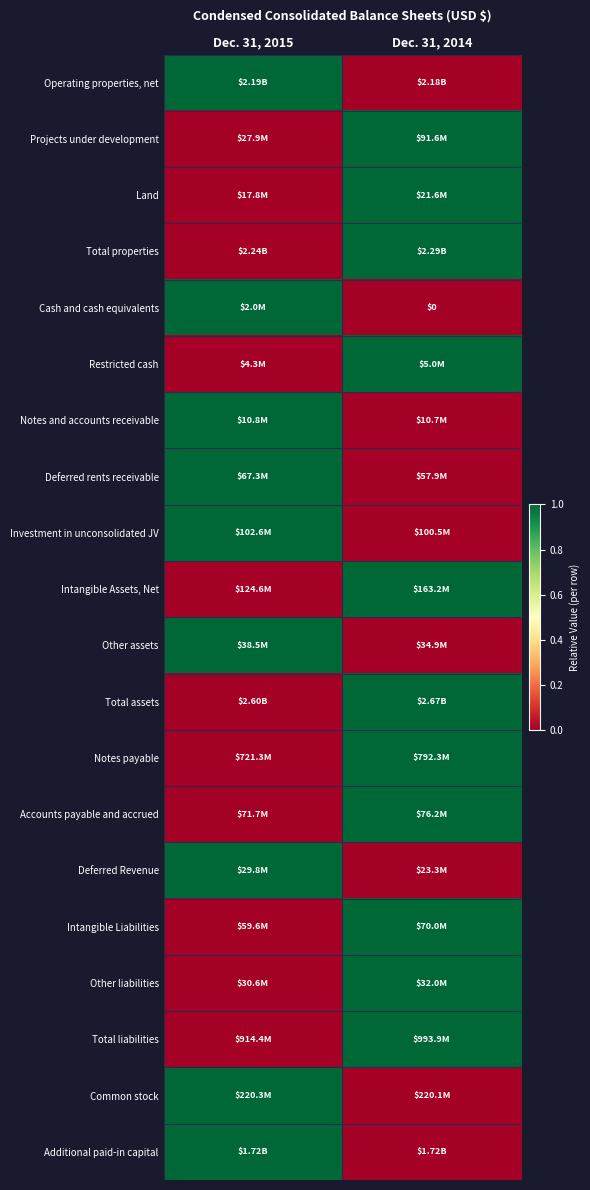

What is the difference between the maximum and minimum values in the Total assets series?

1